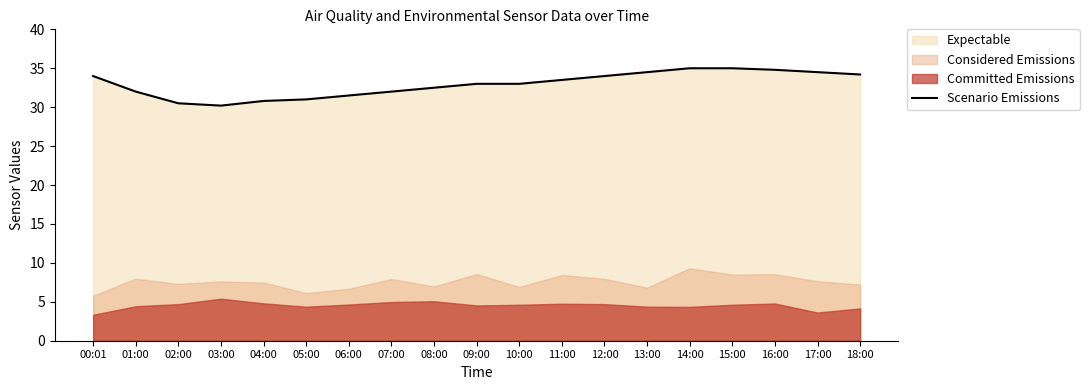

Is it true that the value at 16:00 is 34.8?

True